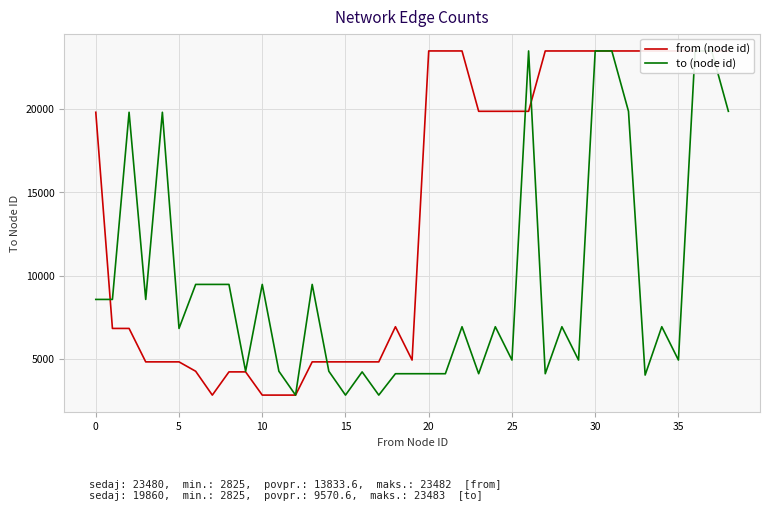

Is it true that from (node id) equals 3758 at 18?

False